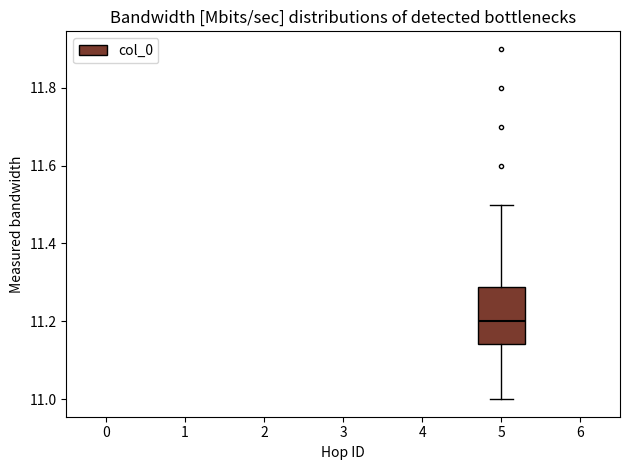

Transcribe this box plot: give where the median line is, the range the box spans, and where the two whiskers end, as read against the y-axis. The values are not printed on the chart, so give them approximately, as read against the axis.

median 11.20, box 11.14 to 11.28, whiskers 11.00 to 11.50